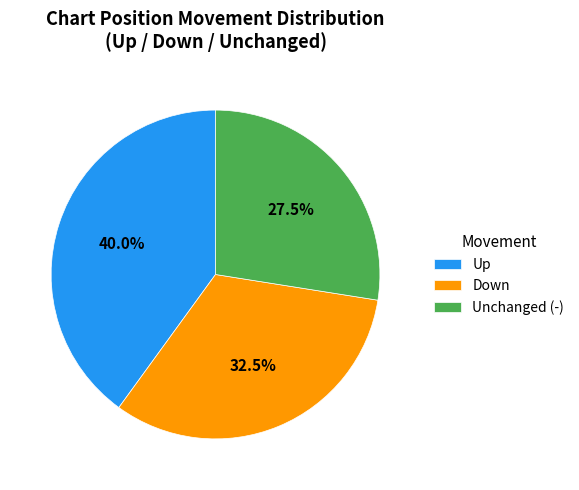

Does Up account for over 50% of the chart?

No